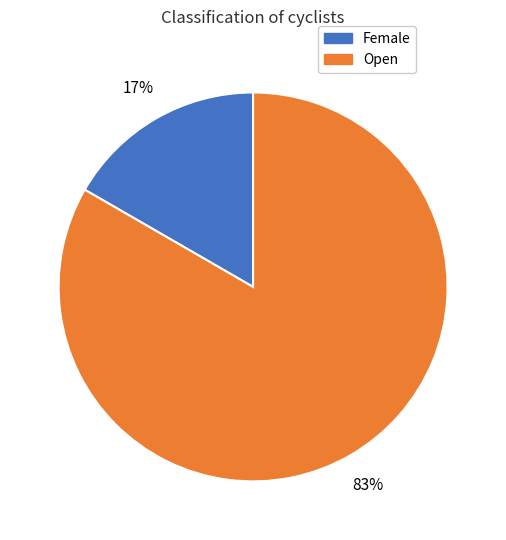

What percentage is the Open slice, to the nearest percent?

83%